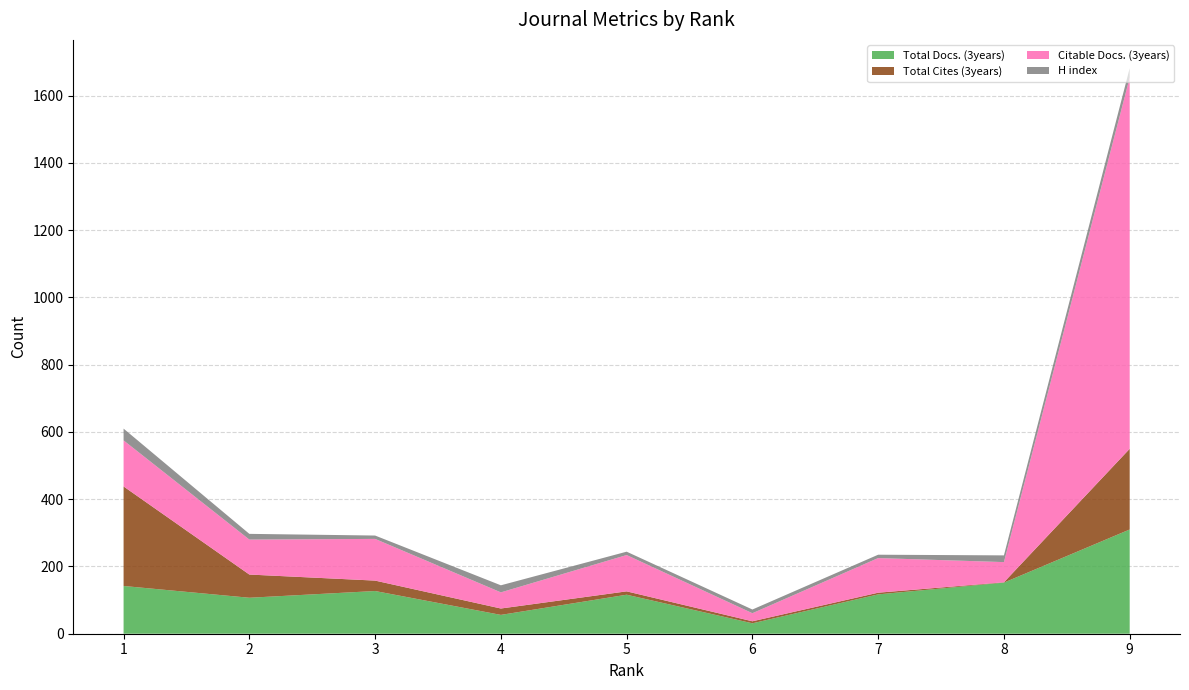

Reading left to right, what are all the values shown in this chart?

Total Docs. (3years): 1=142	2=107	3=127	4=56	5=116	6=31	7=117	8=152	9=310
Total Cites (3years): 1=296	2=69	3=31	4=19	5=10	6=6	7=5	8=1	9=240
Citable Docs. (3years): 1=137	2=104	3=124	4=48	5=108	6=24	7=103	8=60	9=1104
H index: 1=35	2=17	3=10	4=21	5=10	6=11	7=10	8=20	9=28